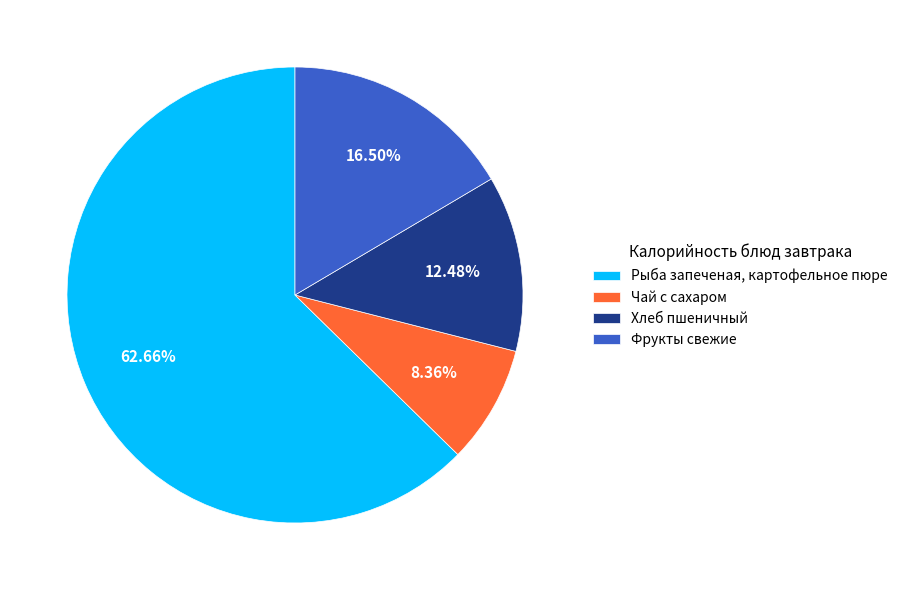

To the nearest percent, what is the difference between the largest and smallest slice percentages?

54%